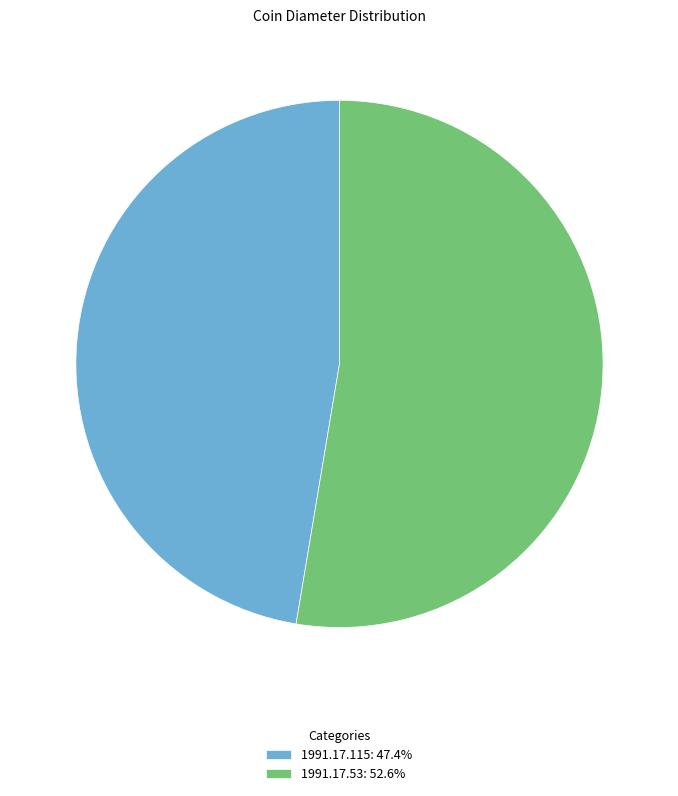

True or false: 1991.17.115 accounts for 38% of the total.

False